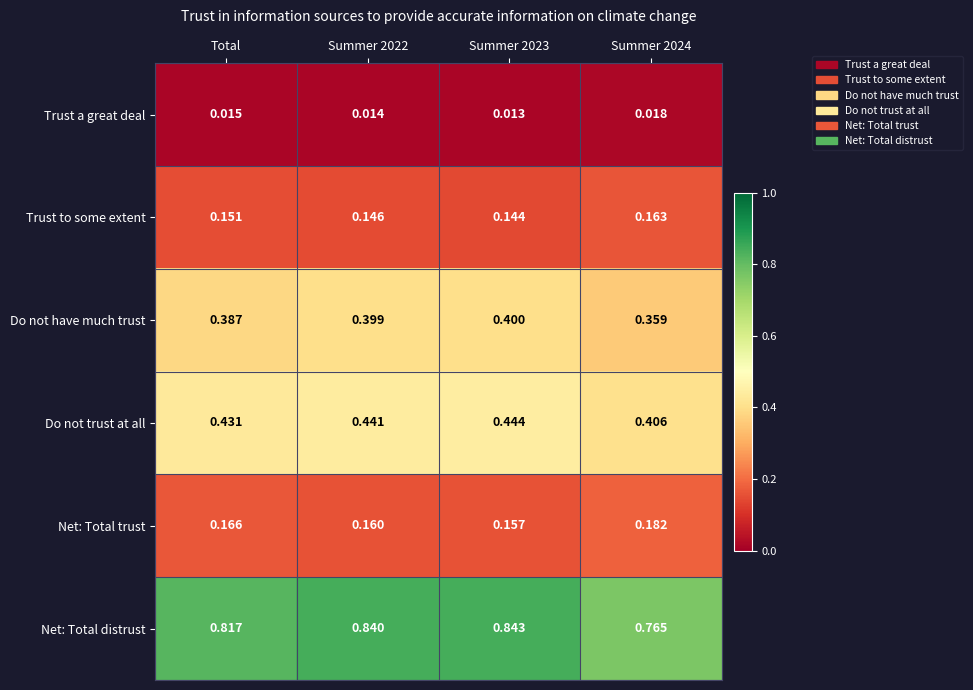

Is the value of Do not trust at all at Summer 2024 greater than the value of Trust a great deal at Summer 2022?

Yes